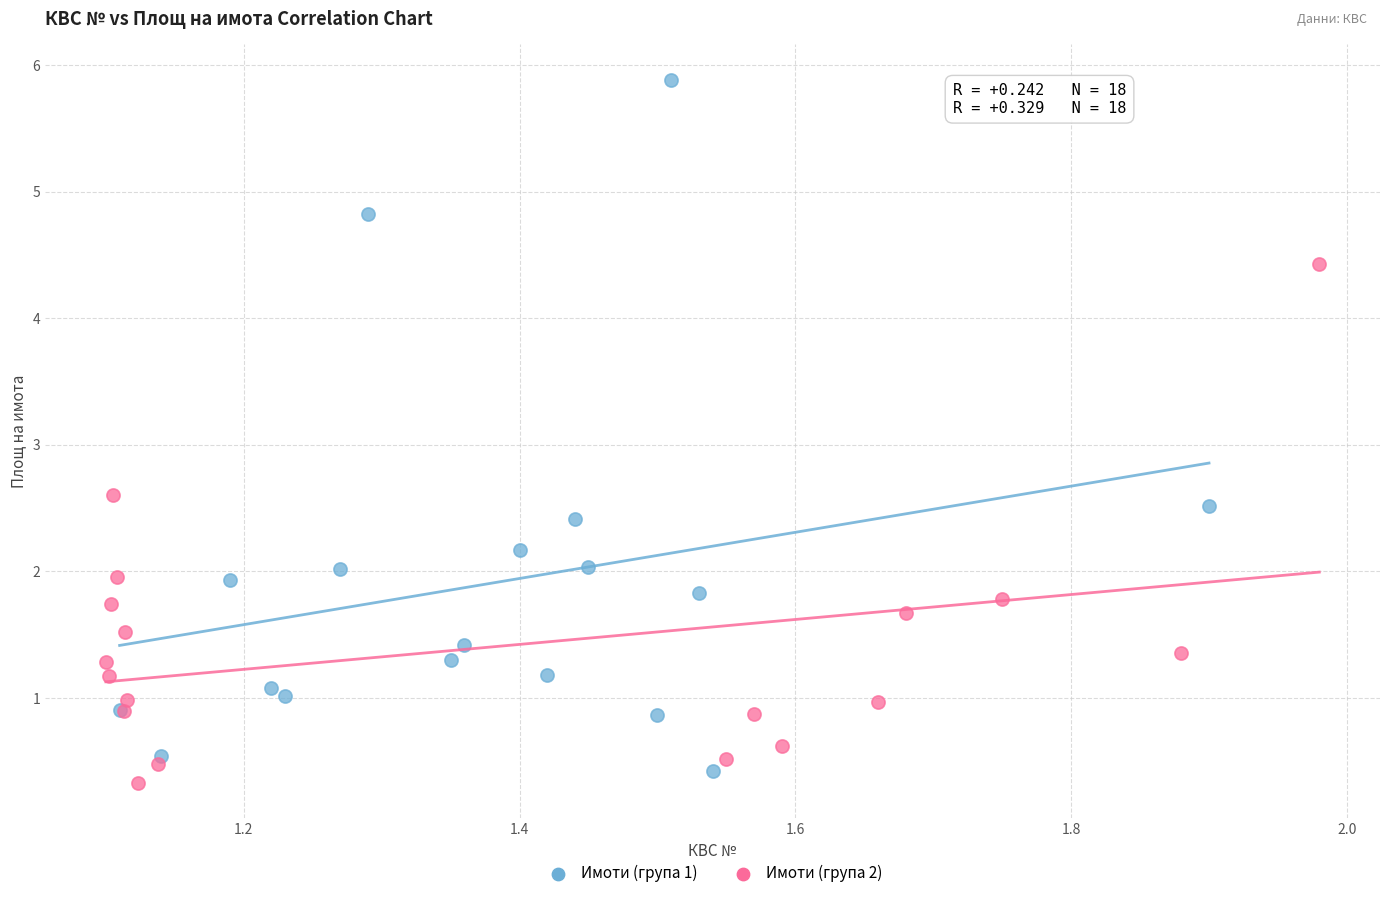

Which series contains the lowest Y value?

Имоти (група 2)